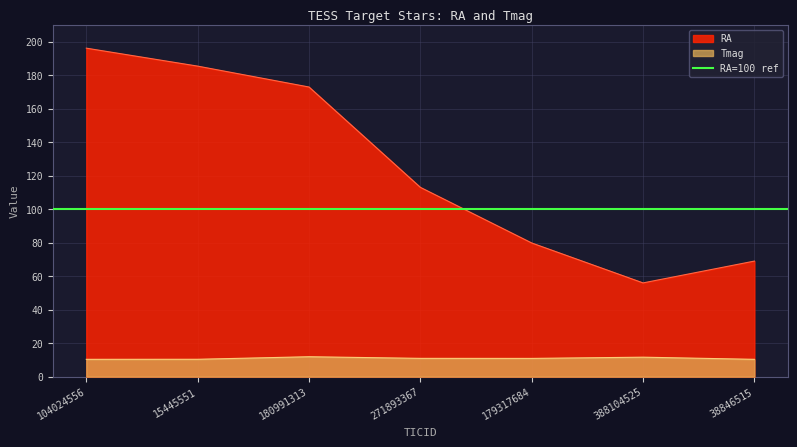

At which category is the sum across all series the highest?

104024556